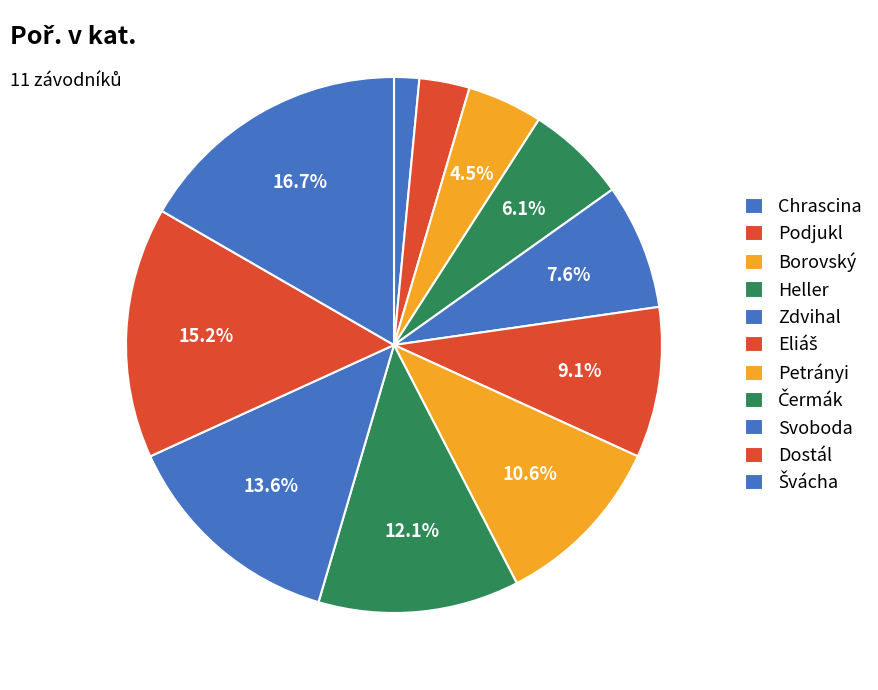

To the nearest percent, what is the combined percentage of Eliáš and Podjukl?

12%